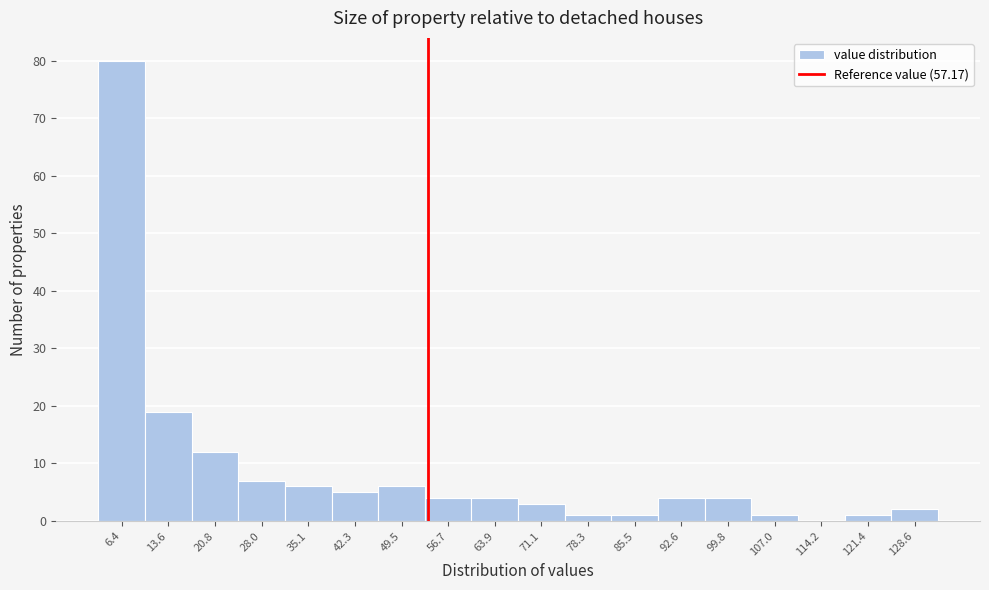

Reading right to left, extract all data points from this chart.

128.6=2	121.4=1	114.2=0	107.0=1	99.8=4	92.6=4	85.5=1	78.3=1	71.1=3	63.9=4	56.7=4	49.5=6	42.3=5	35.1=6	28.0=7	20.8=12	13.6=19	6.4=80